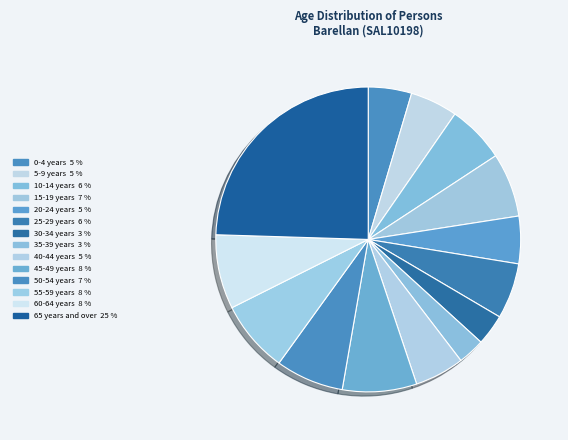

How many segments does this pie chart have?

14